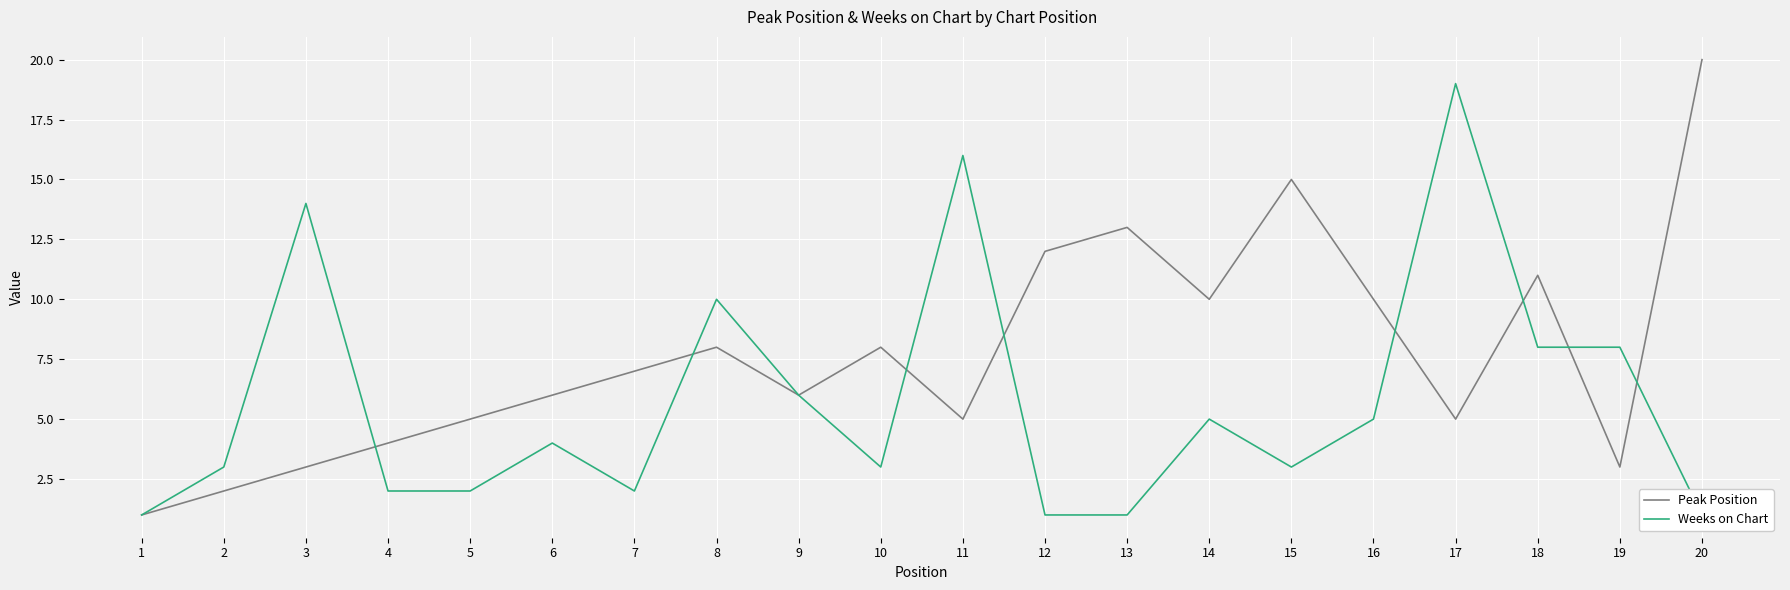

What is the spread (max minus min) of values at 3?

11